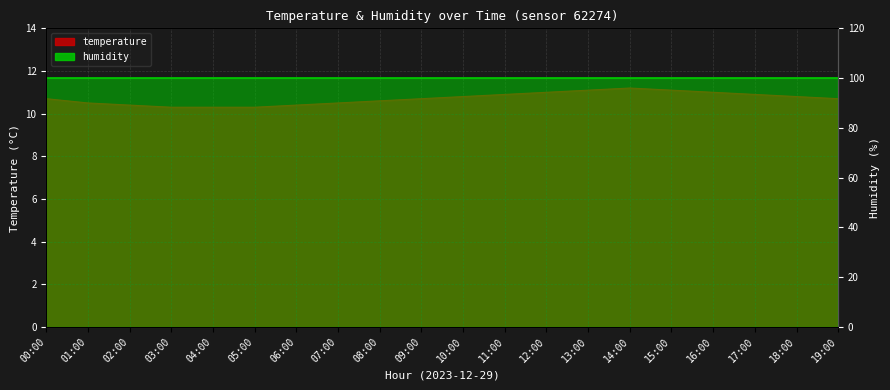

Which has a higher value, 14:00 or 17:00?

14:00